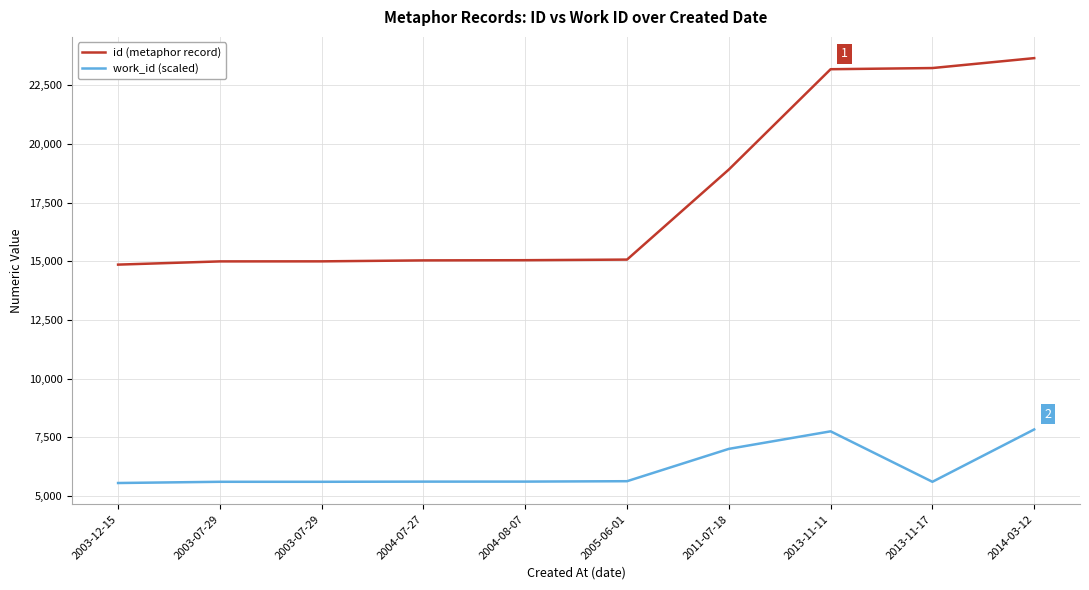

Is this an area chart (filled region under the line)?

No